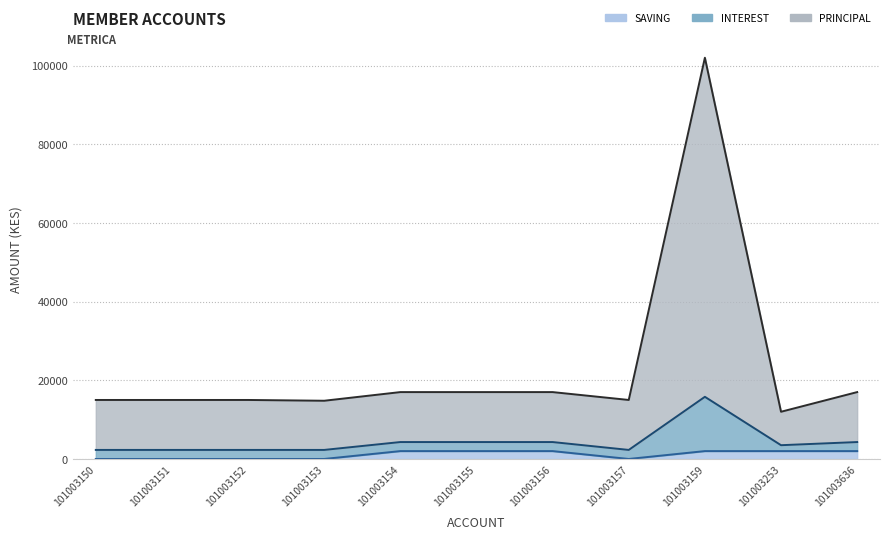

Where is the first local minimum for SAVING?

101003157